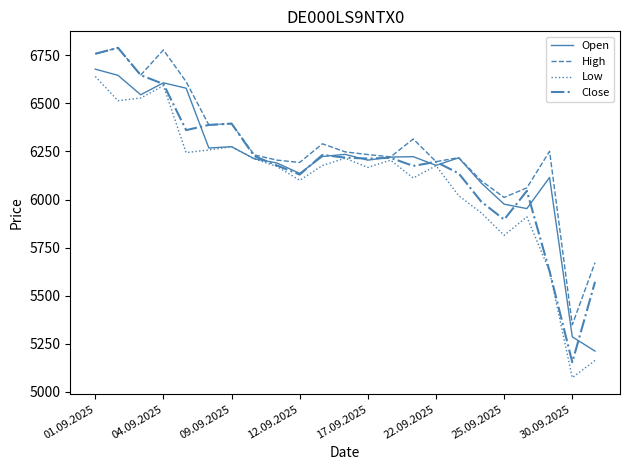

Which series has the largest range (max minus min)?

Close